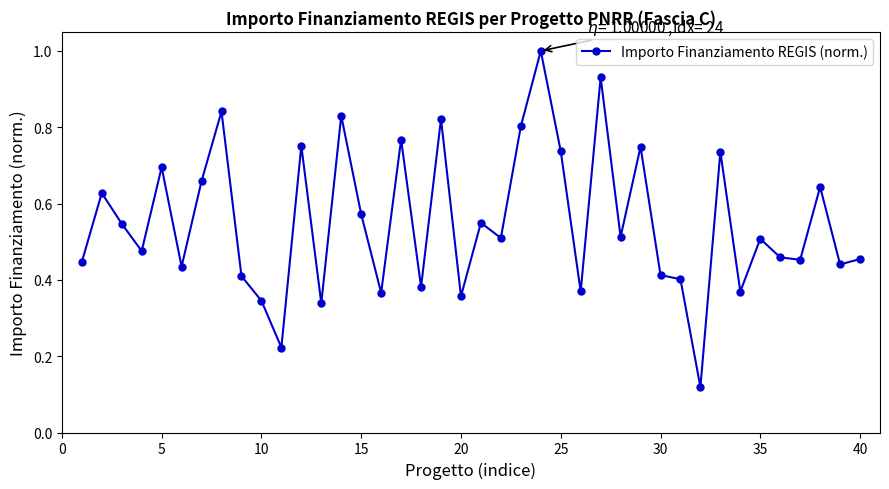

How many lines are shown in the chart?

1